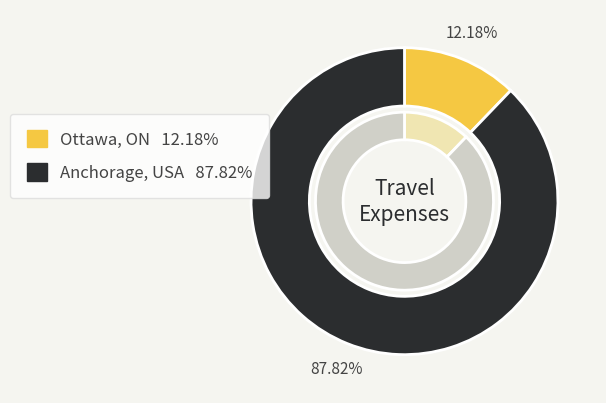

Combined, do Anchorage, USA and Ottawa, ON account for over 50%?

Yes